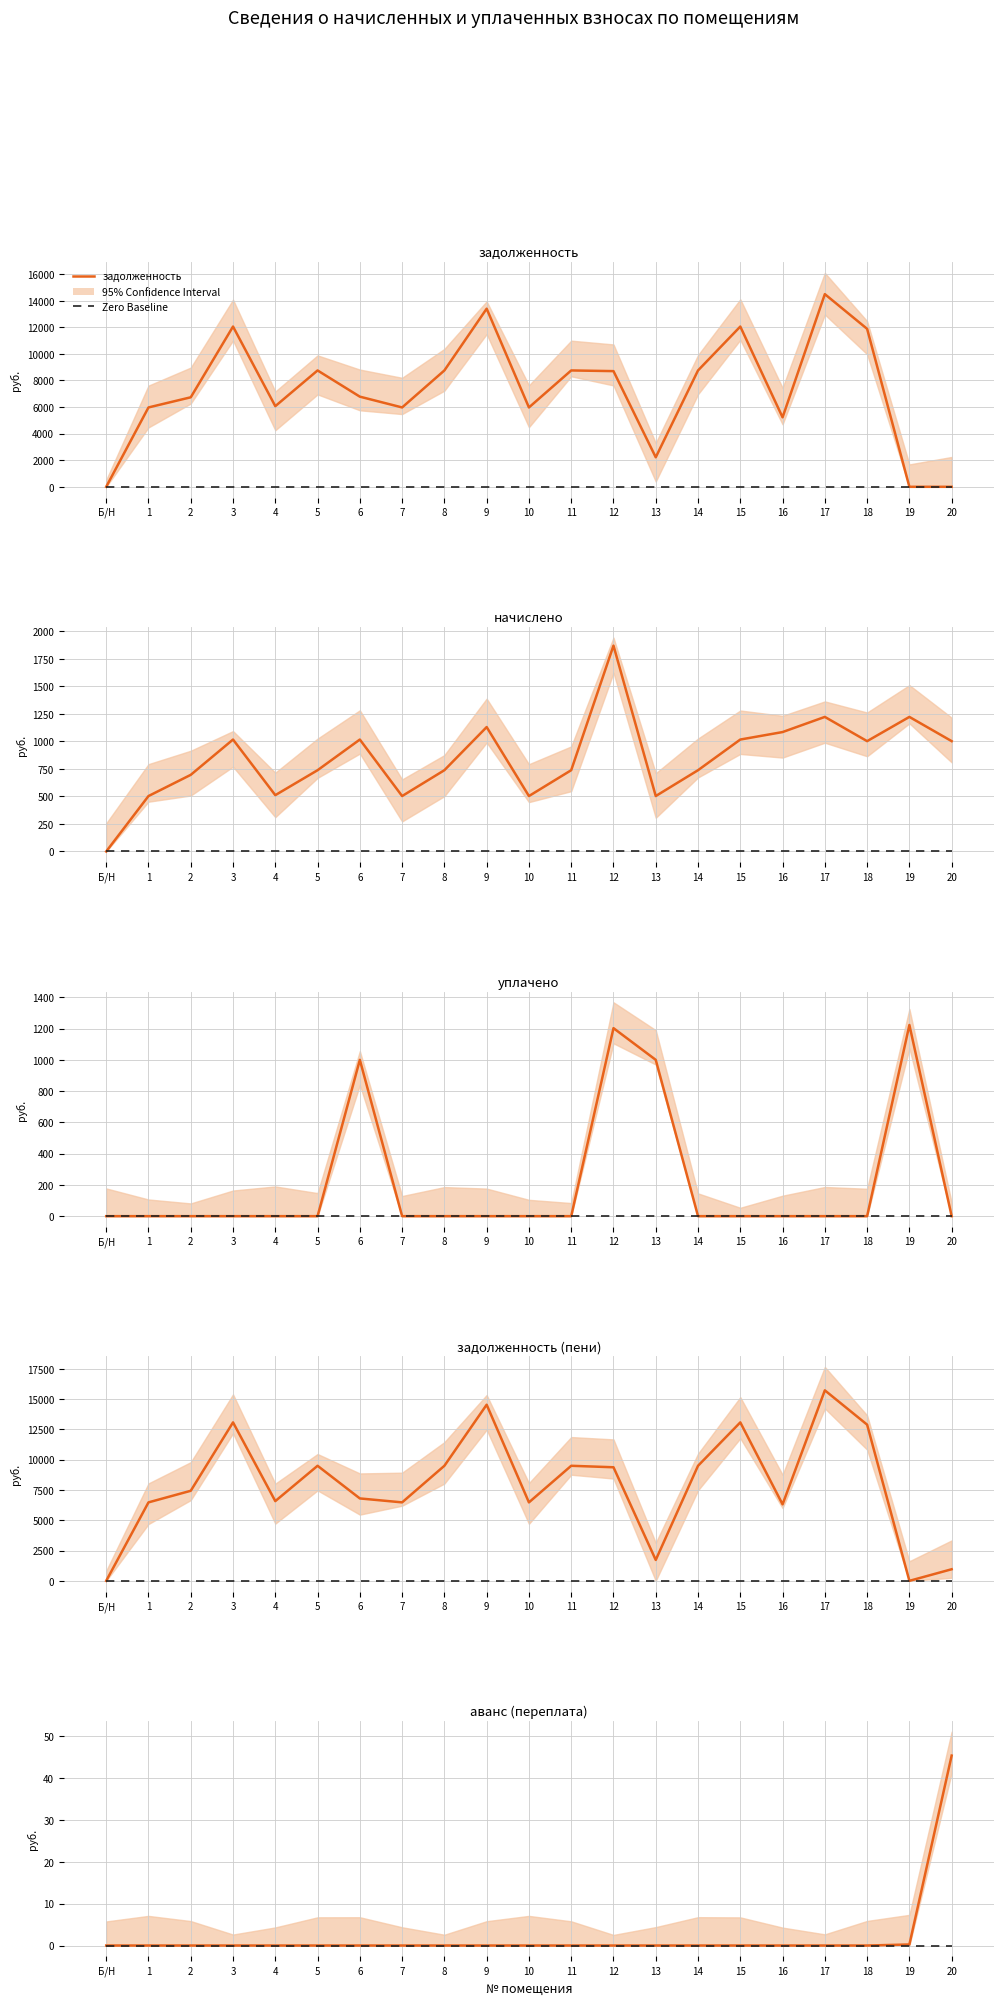

Which label corresponds to the smallest value in the chart?

Б/Н